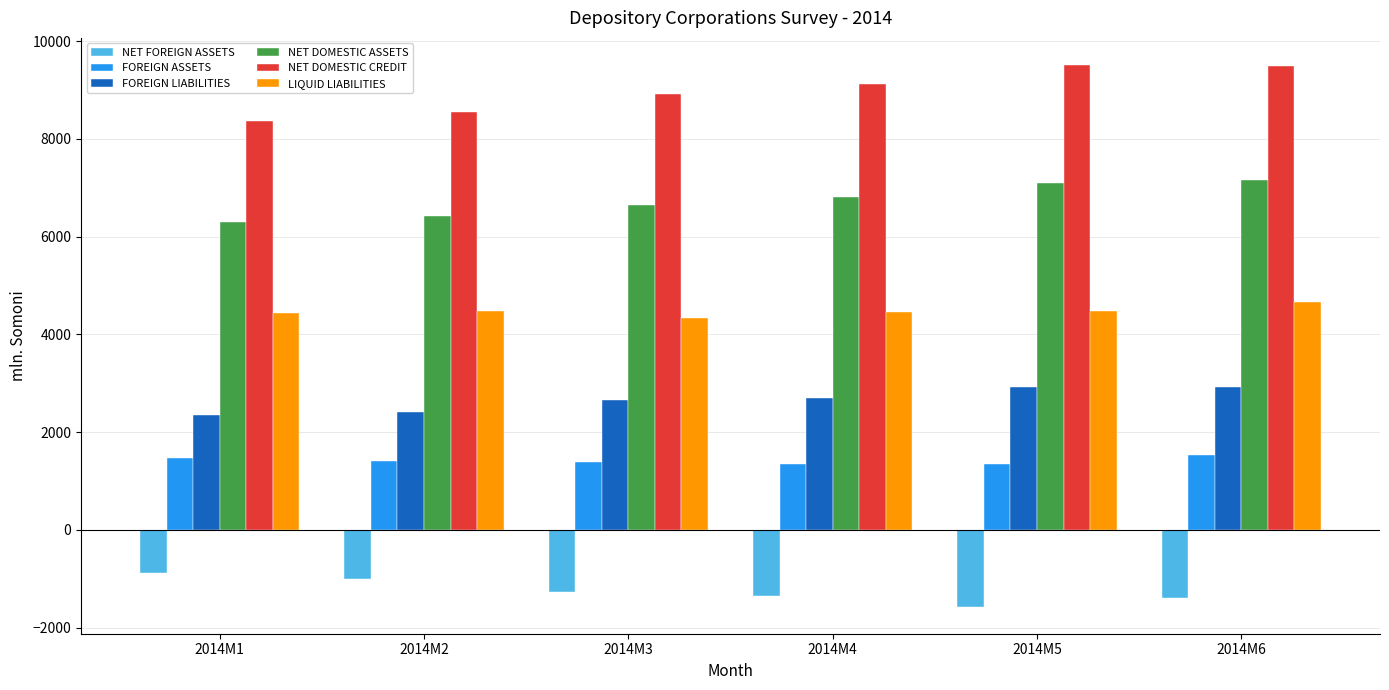

What is the total value across all series at 2014M5?

23794.4